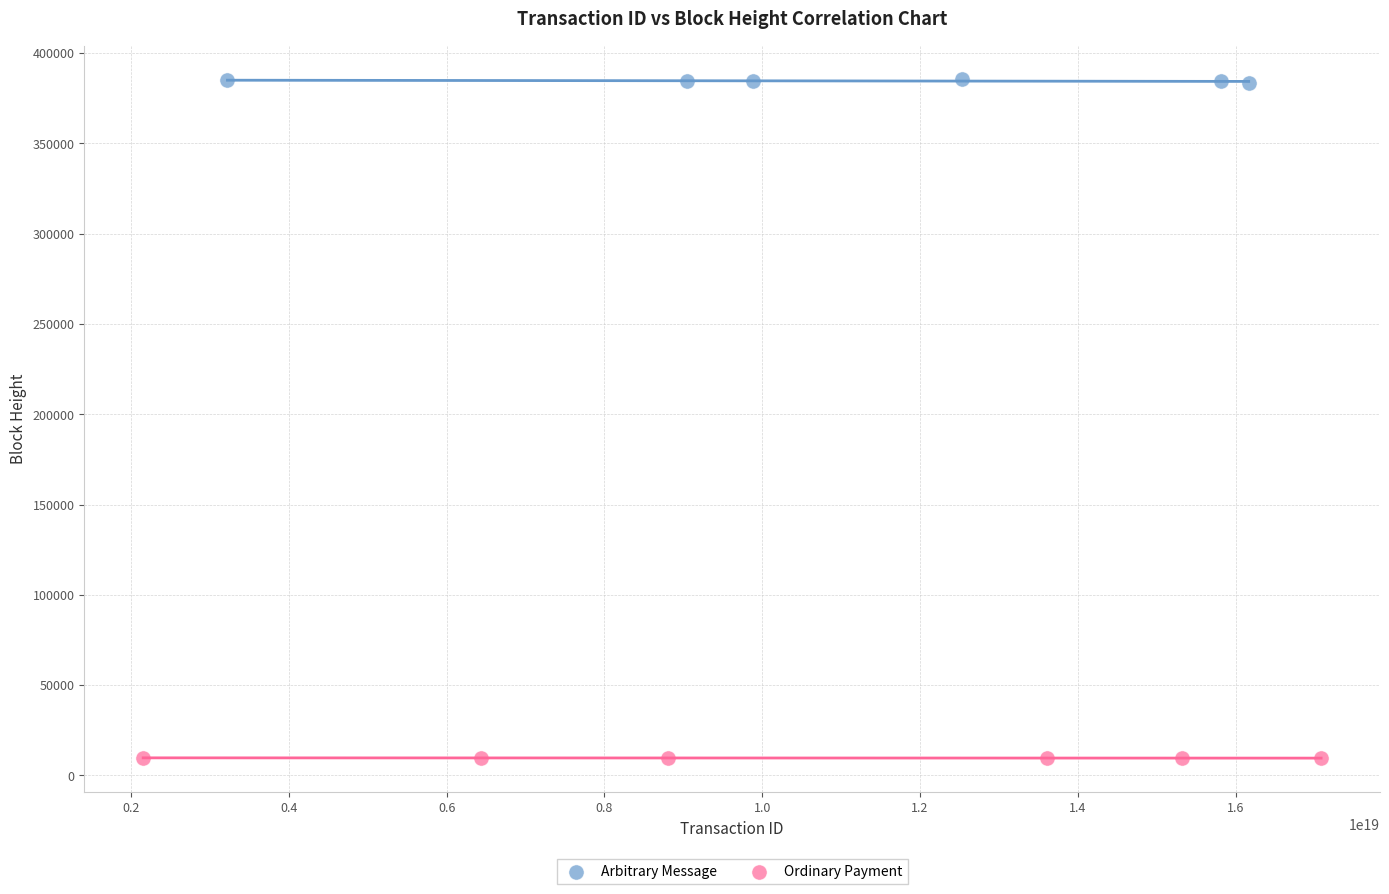

Which series contains the lowest Y value?

Ordinary Payment